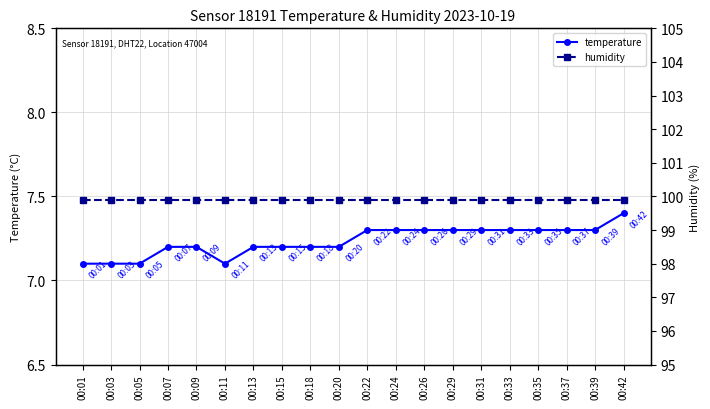

Reading right to left, extract all data points from this chart.

temperature: 00:42=7.4	00:39=7.3	00:37=7.3	00:35=7.3	00:33=7.3	00:31=7.3	00:29=7.3	00:26=7.3	00:24=7.3	00:22=7.3	00:20=7.2	00:18=7.2	00:15=7.2	00:13=7.2	00:11=7.1	00:09=7.2	00:07=7.2	00:05=7.1	00:03=7.1	00:01=7.1
humidity: 00:42=99.9	00:39=99.9	00:37=99.9	00:35=99.9	00:33=99.9	00:31=99.9	00:29=99.9	00:26=99.9	00:24=99.9	00:22=99.9	00:20=99.9	00:18=99.9	00:15=99.9	00:13=99.9	00:11=99.9	00:09=99.9	00:07=99.9	00:05=99.9	00:03=99.9	00:01=99.9